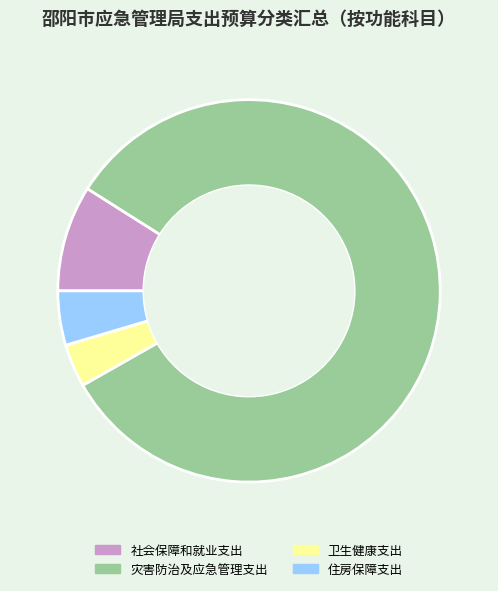

Approximately how many times larger is the value at 住房保障支出 compared to 卫生健康支出?

1.3